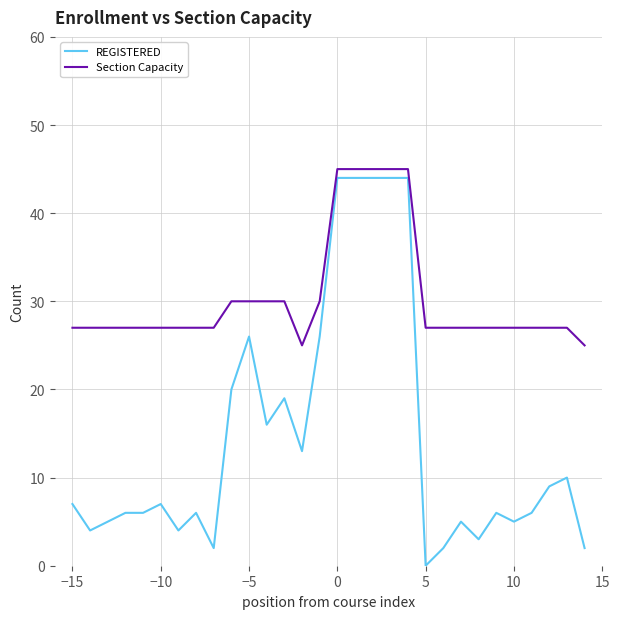

Which series has the largest total across all categories?

Section Capacity